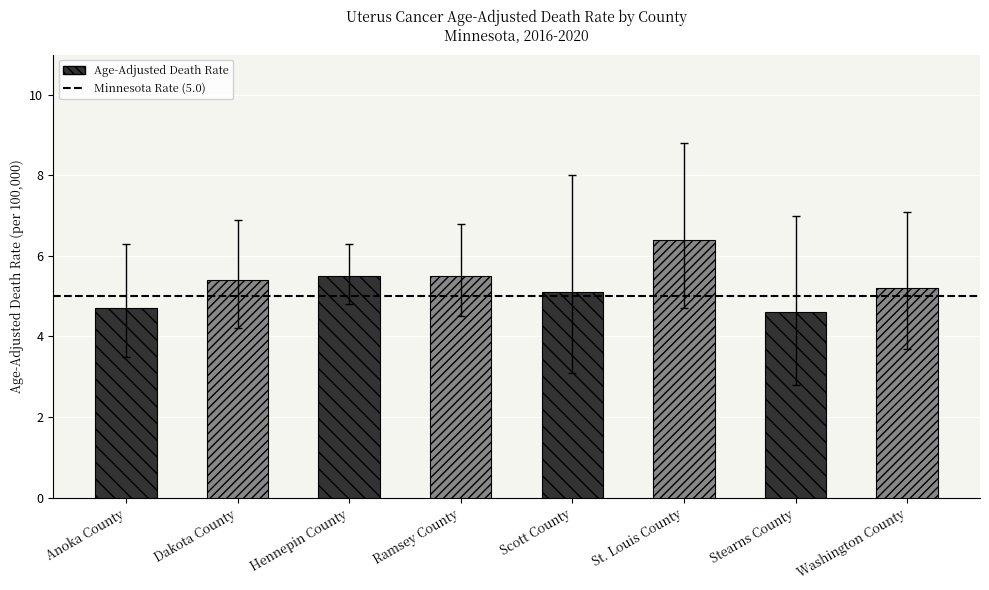

The value at St. Louis County is 10.4. True or false?

False